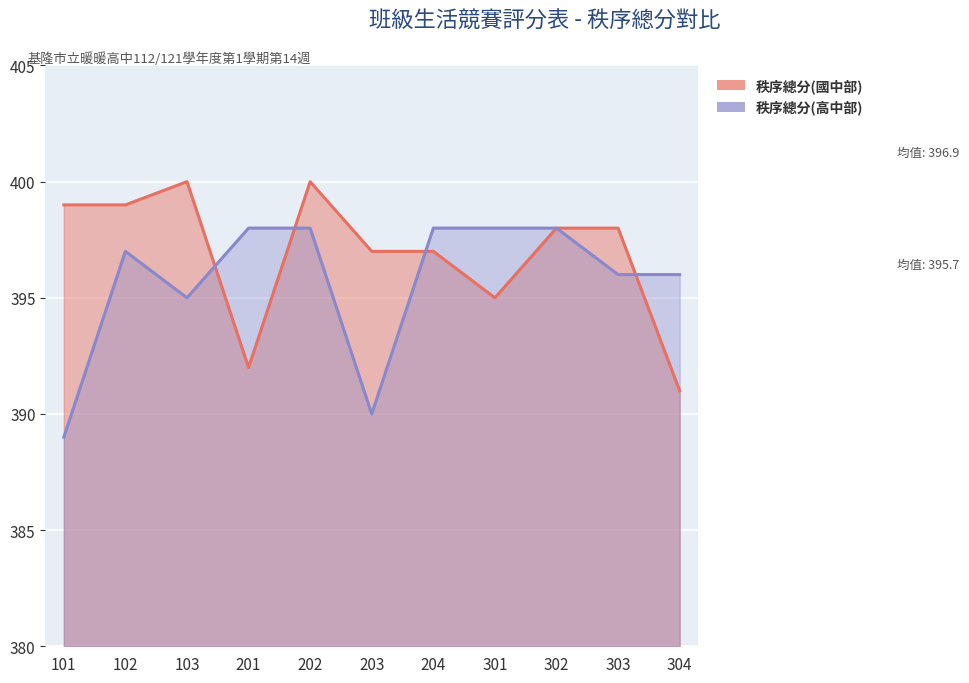

At which label does 秩序總分(高中部) reach its minimum?

101